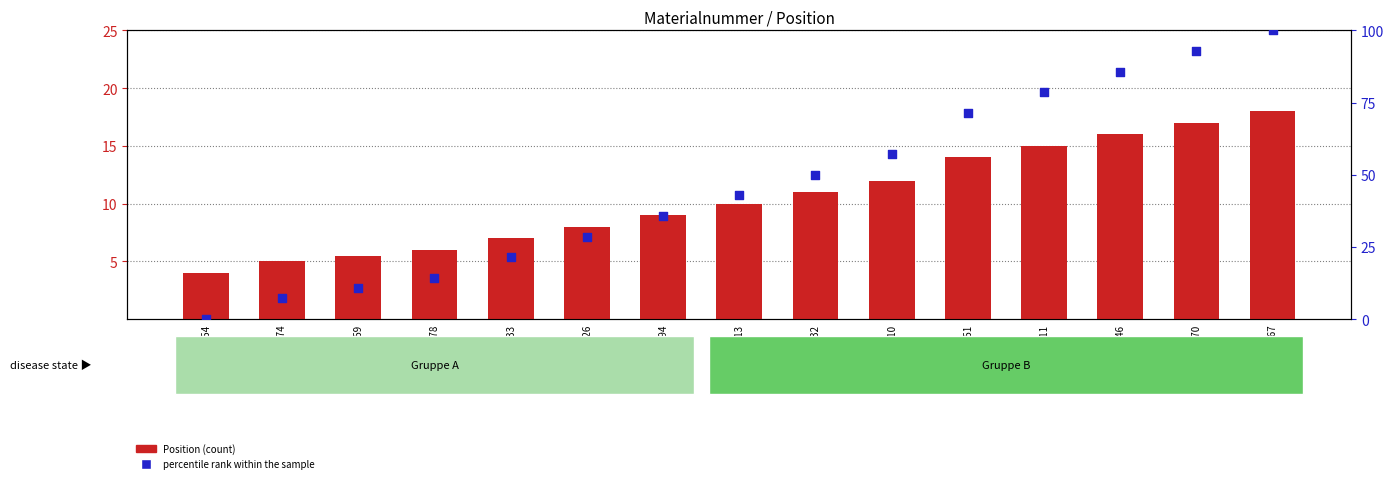

Which series has the largest Y range (max minus min)?

percentile rank within the sample